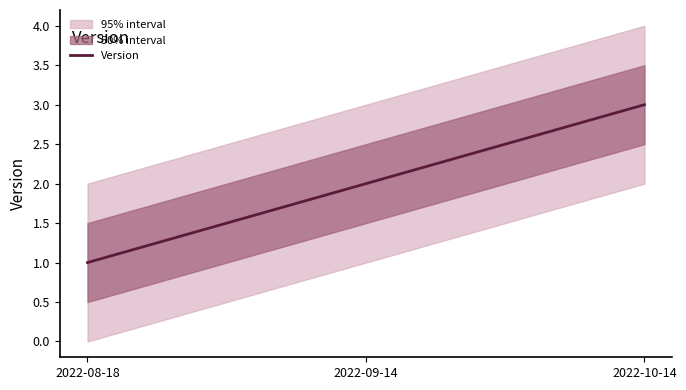

Rank the categories by value from highest to lowest.

2022-10-14, 2022-09-14, 2022-08-18